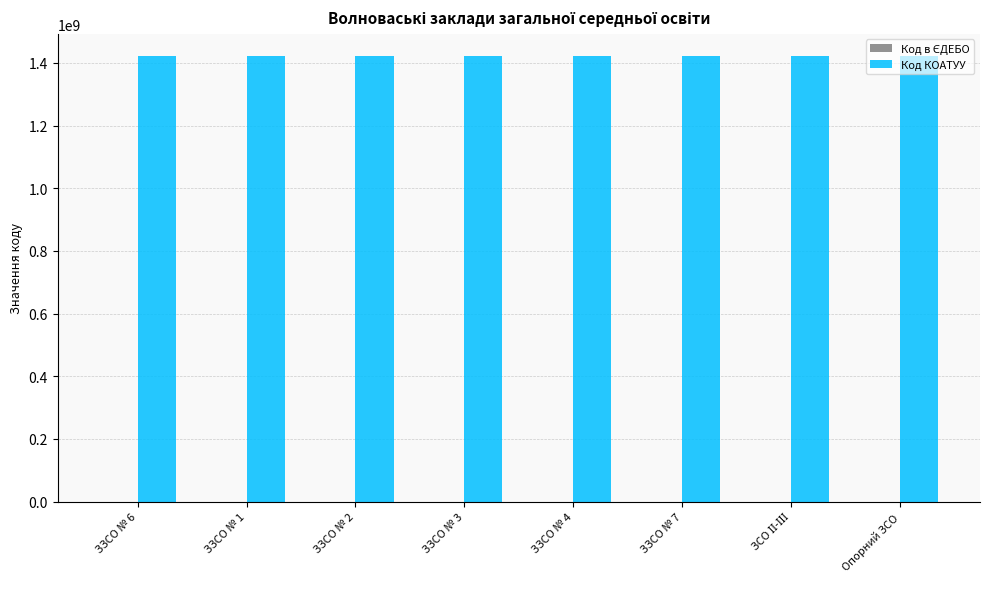

The value of Код КОАТУУ at ЗЗСО № 1 is 1421510100. True or false?

True